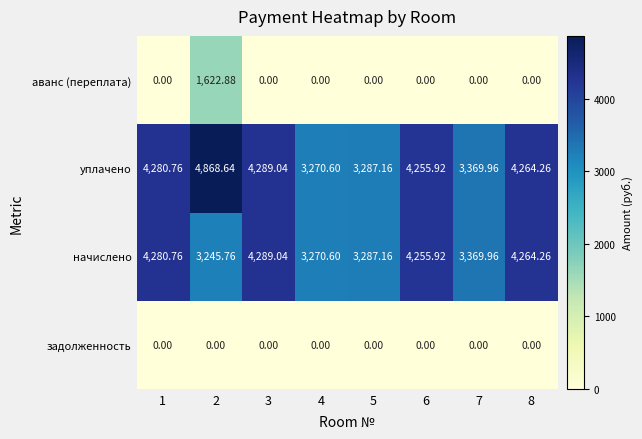

List the series in order of their peak value, lowest first.

задолженность, аванс (переплата), начислено, уплачено